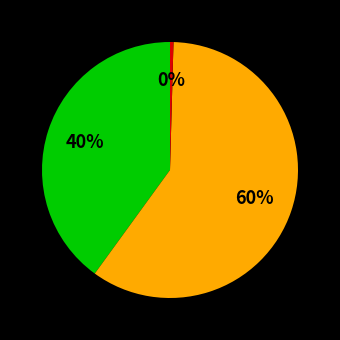

Does any single category account for the majority?

Yes